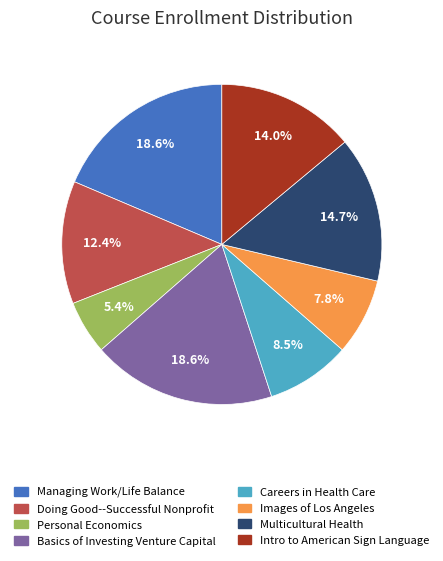

What is the smallest slice in the pie chart?

Personal Economics